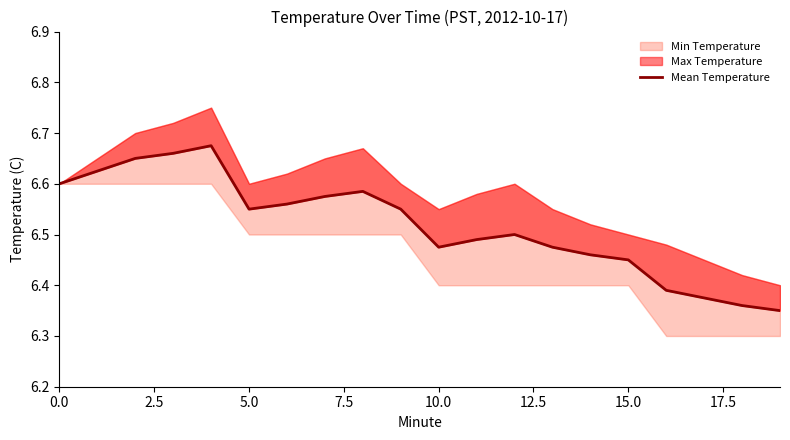

What position from the right is 16?

4